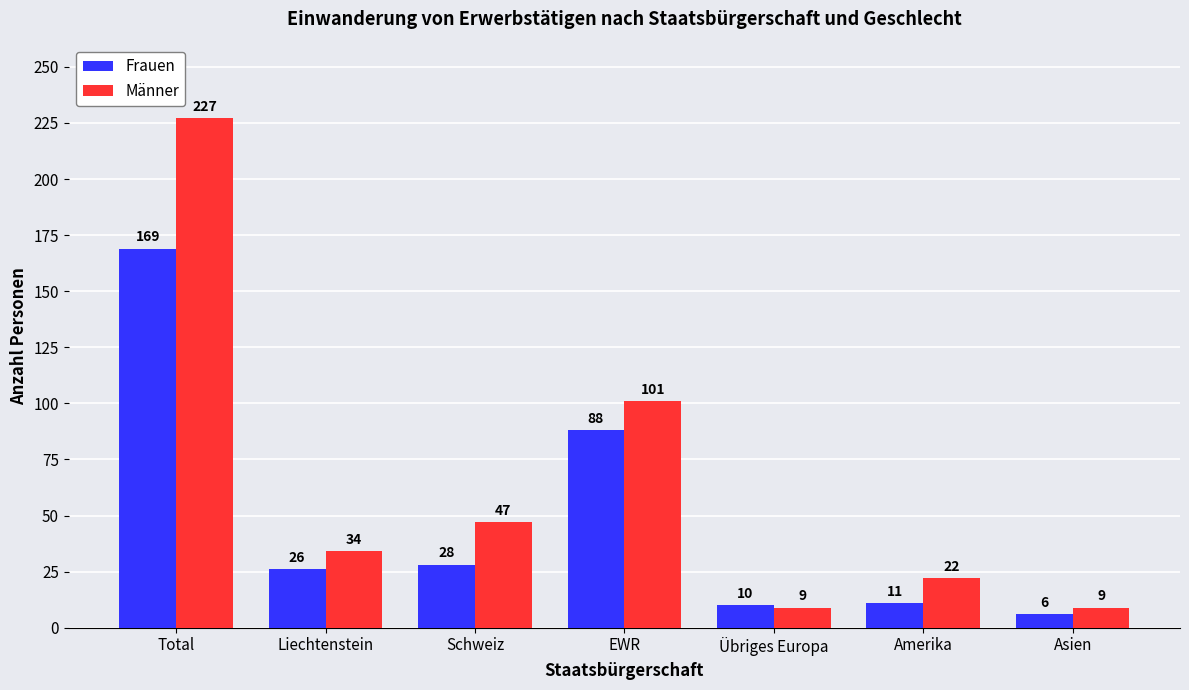

List the series in order of their overall mean, lowest first.

Frauen, Männer